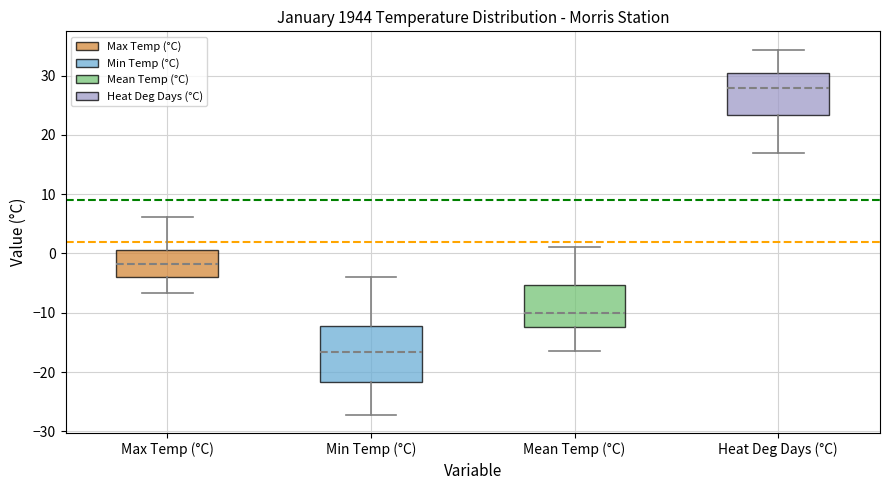

Reading left to right, transcribe this box plot: for each box, give where its median line is, the range the box spans, and where its two whiskers end, as read against the y-axis. The values are not printed on the chart, so give them approximately, as read against the axis.

Max Temp (°C): median -2, box -4 to 1, whiskers -7 to 6
Min Temp (°C): median -17, box -22 to -12, whiskers -27 to -4
Mean Temp (°C): median -10, box -12 to -5, whiskers -16 to 1
Heat Deg Days (°C): median 28, box 23 to 30, whiskers 17 to 34